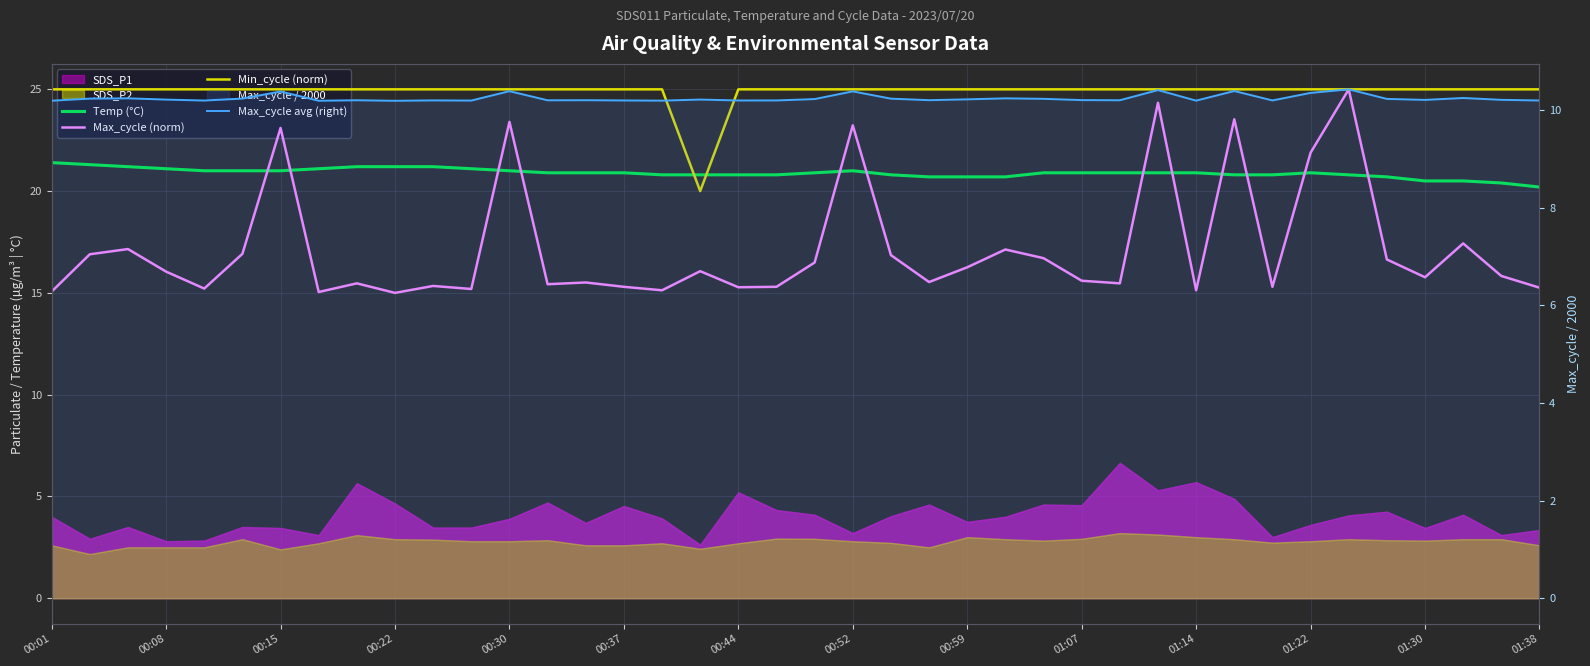

What position from the left is 16?

17